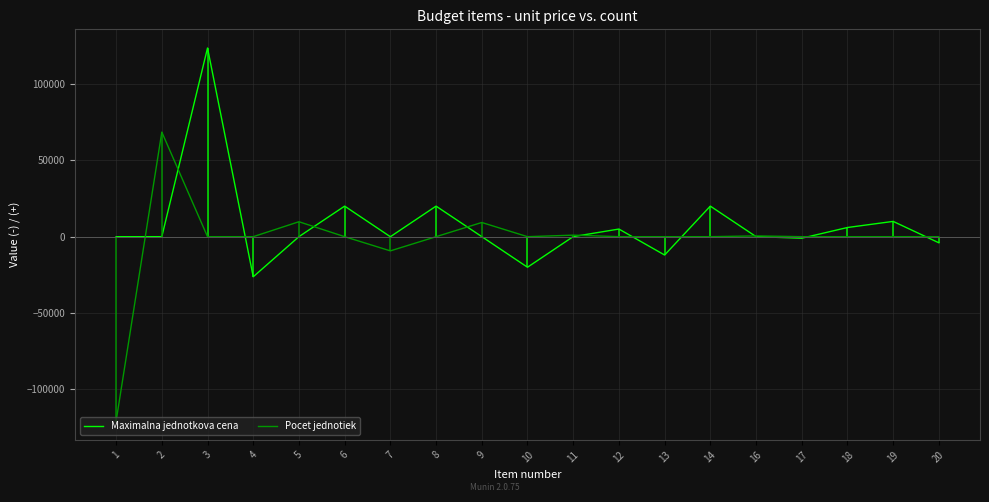

Where is Pocet jednotiek nearest to the value -26161?

7